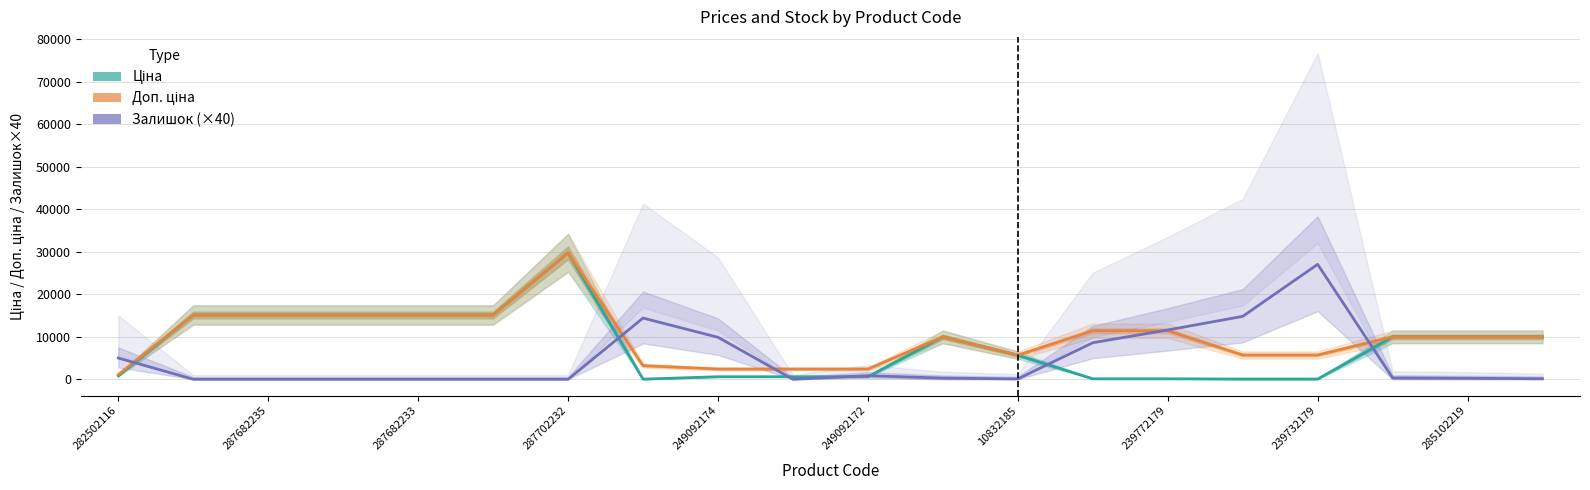

The Доп. ціна series shows 6308.2 at 287702232. True or false?

False